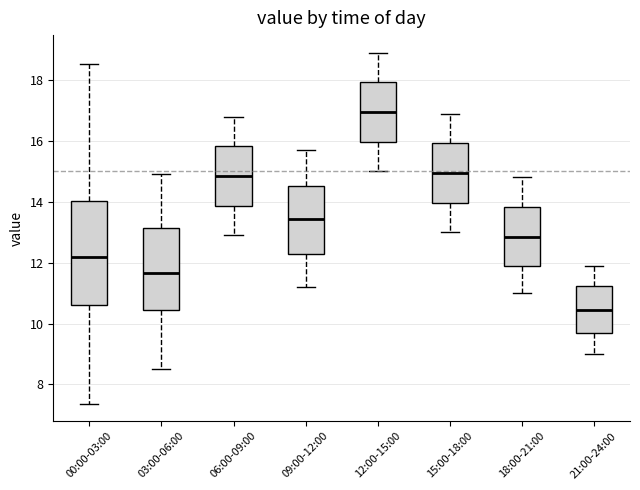

Which box is the tallest, from its lower edge to its upper edge?

00:00-03:00